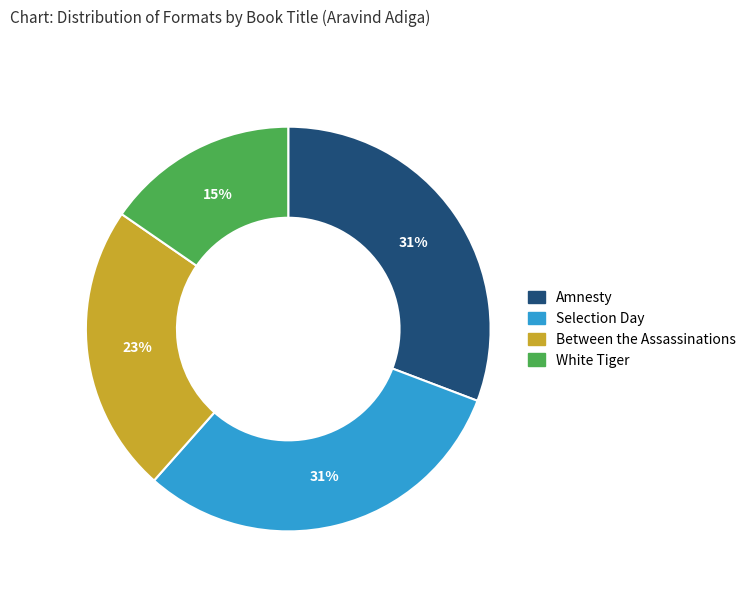

The Amnesty slice represents 45% of the pie. True or false?

False